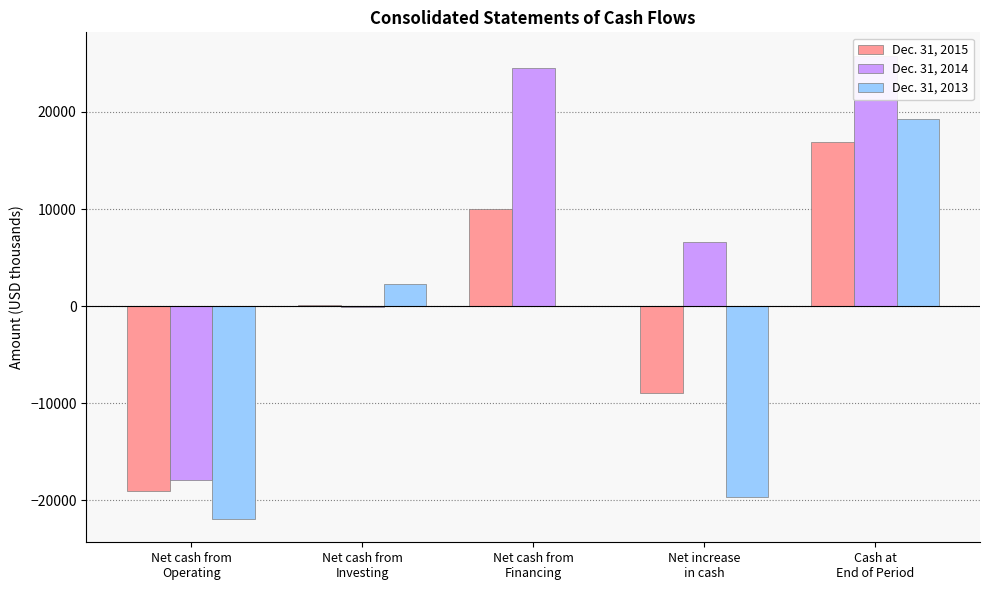

How many bars are there in each group?

3